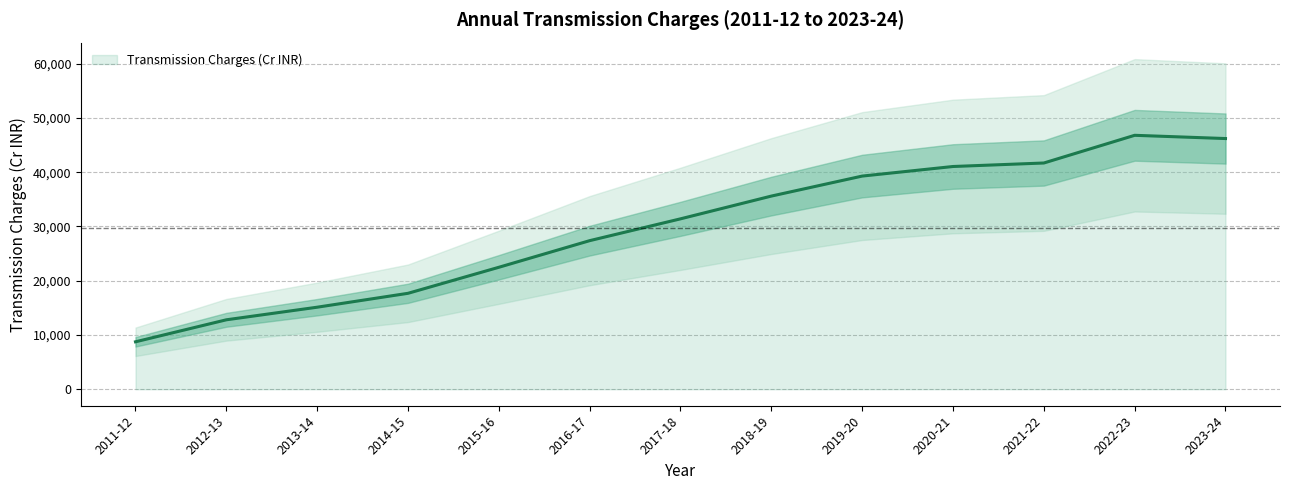

Reading left to right, extract all data points from this chart.

8743.0	12797.0	15118.0	17680.0	22476.0	27383.0	31405.0	35599.0	39285.0	41050.6	41696.0	46800.2	46203.0